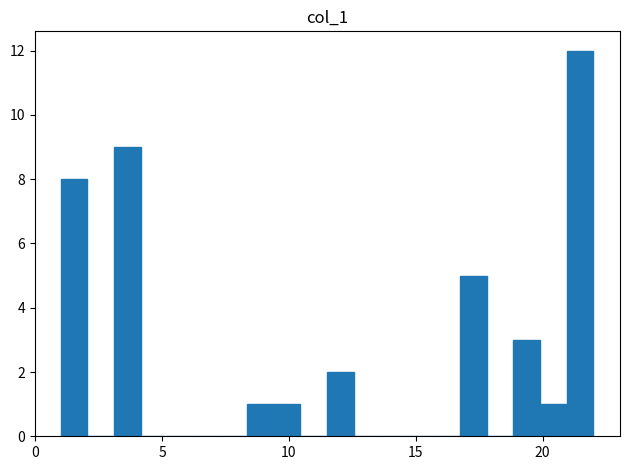

Read against the x-axis, roughly where is the centre of the tallest bar?

21.5